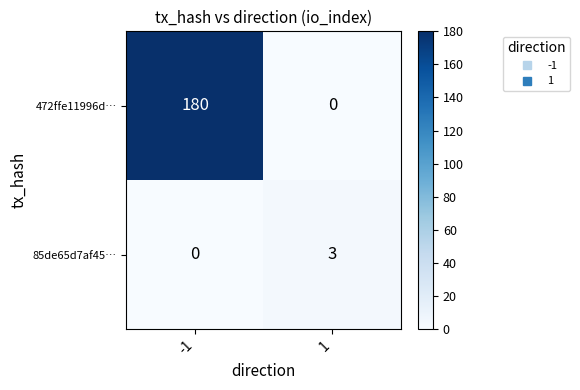

Count the number of data series in this chart.

2